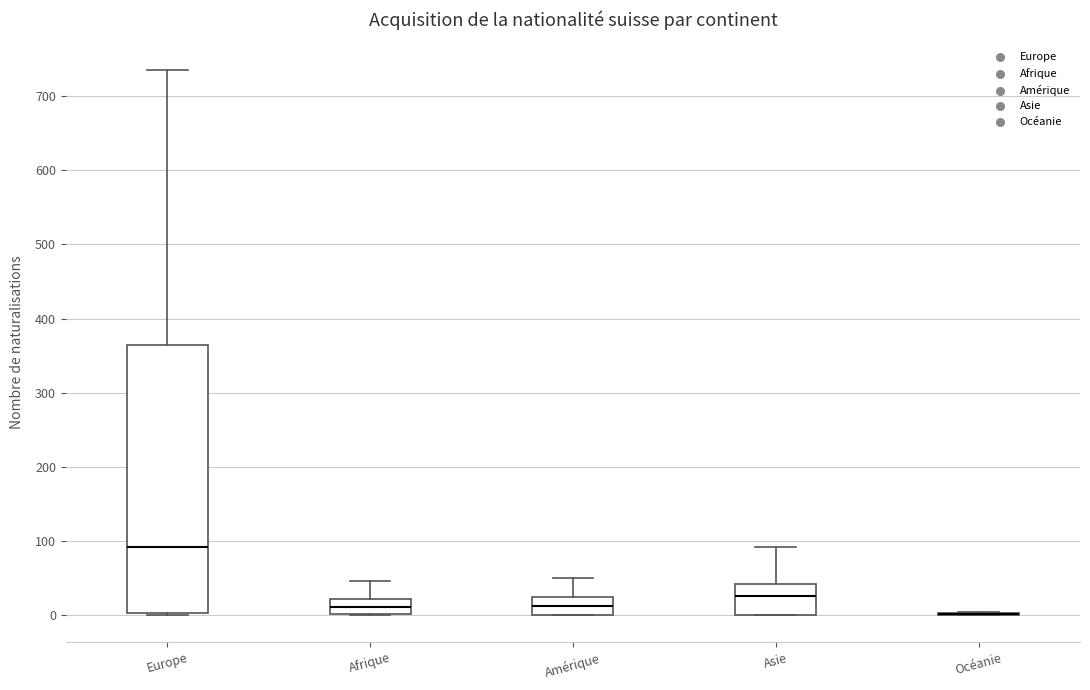

Reading left to right, transcribe this box plot: for each box, give where its median line is, the range the box spans, and where its two whiskers end, as read against the y-axis. The values are not printed on the chart, so give them approximately, as read against the axis.

Europe: median 90, box 0 to 360, whiskers 0 to 740
Afrique: median 10, box 0 to 20, whiskers 0 to 50
Amérique: median 10, box 0 to 20, whiskers 0 to 50
Asie: median 30, box 0 to 40, whiskers 0 to 90
Océanie: box collapsed to a line at 0, whiskers 0 to 0